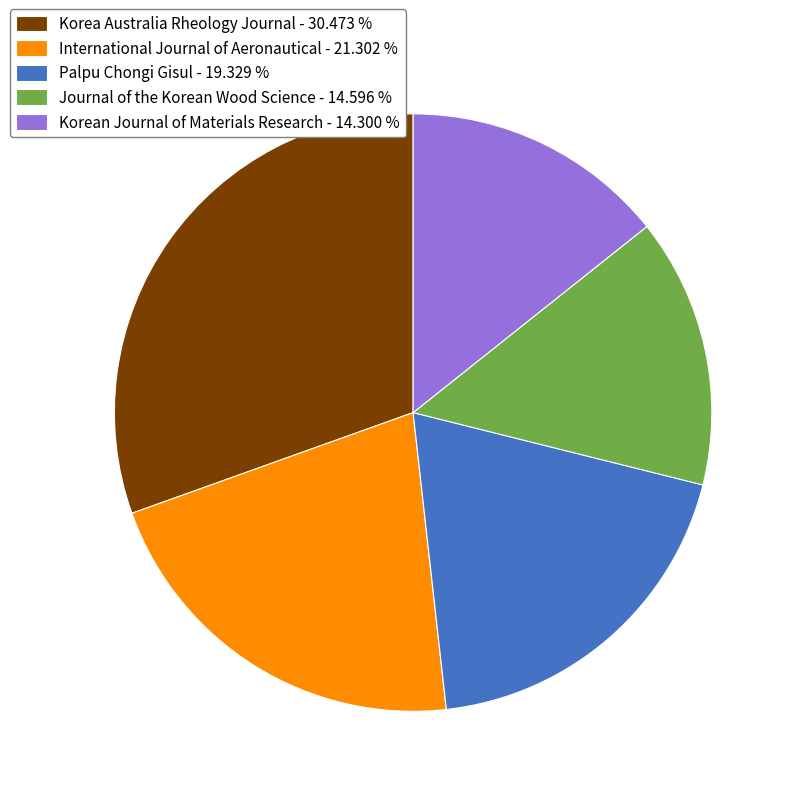

Do Korea Australia Rheology Journal - 30.473 % and Korean Journal of Materials Research - 14.300 % together represent more than half of the pie?

No